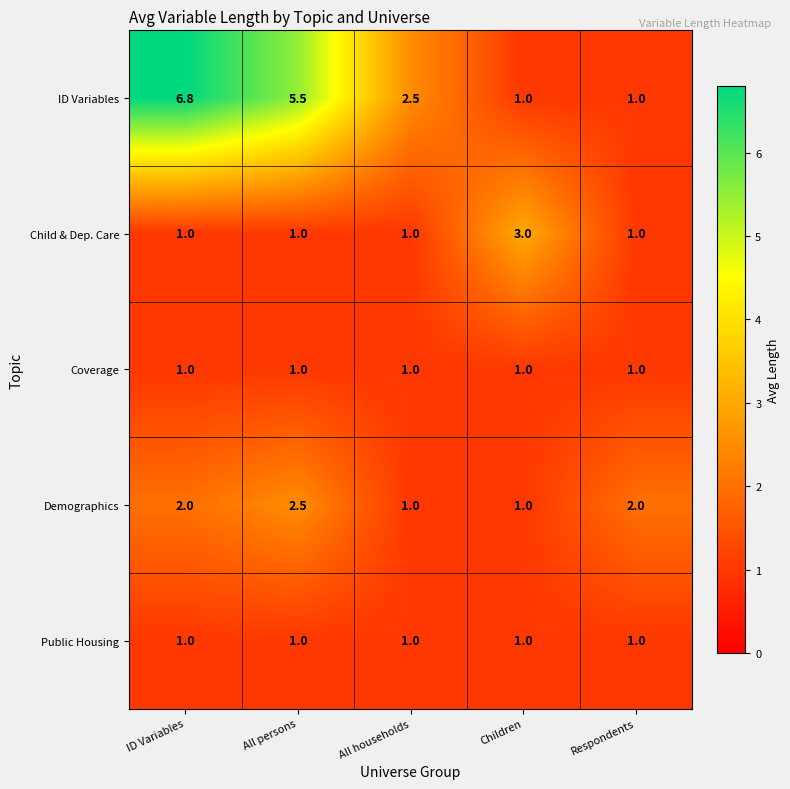

What is the sum of all Public Housing values?

5.0